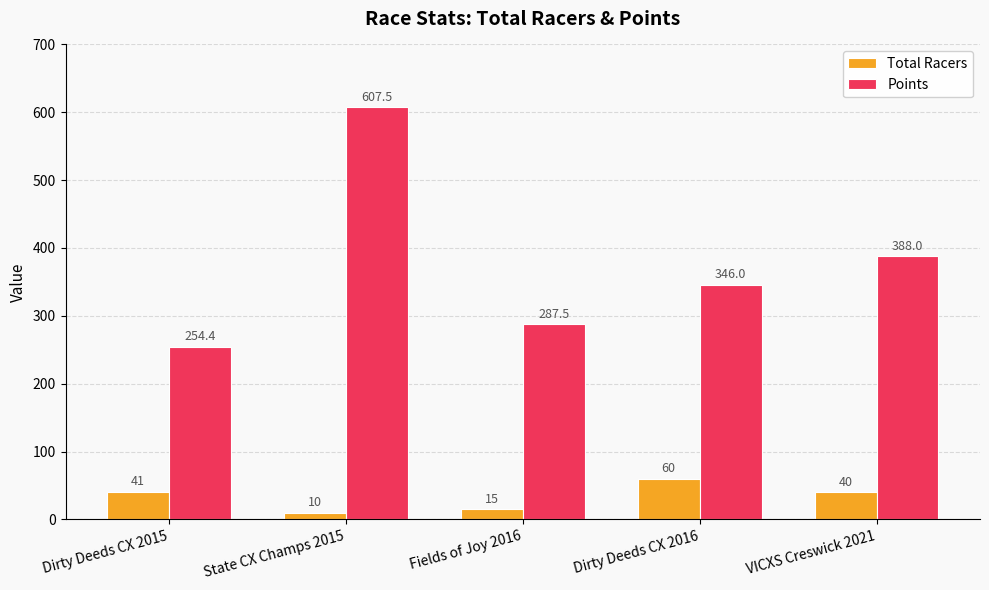

Reading right to left, extract all data points from this chart.

Total Racers: VICXS Creswick 2021=40.0	Dirty Deeds CX 2016=60.0	Fields of Joy 2016=15.0	State CX Champs 2015=10.0	Dirty Deeds CX 2015=41.0
Points: VICXS Creswick 2021=388.0	Dirty Deeds CX 2016=346.0	Fields of Joy 2016=287.5	State CX Champs 2015=607.5	Dirty Deeds CX 2015=254.4